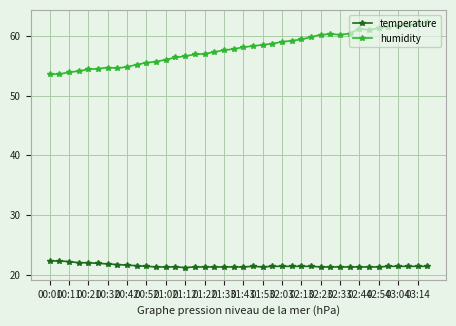

Count the number of data series in this chart.

2